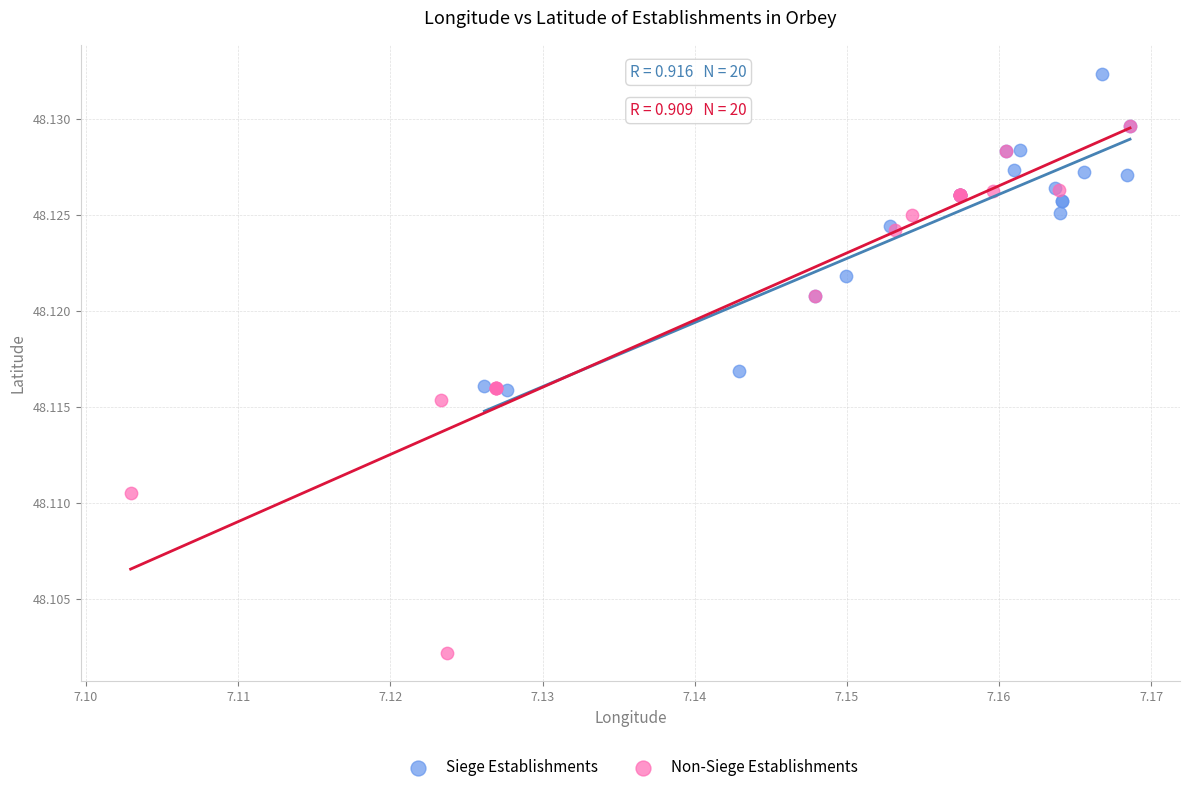

Which series reaches the minimum Y coordinate?

Non-Siege Establishments